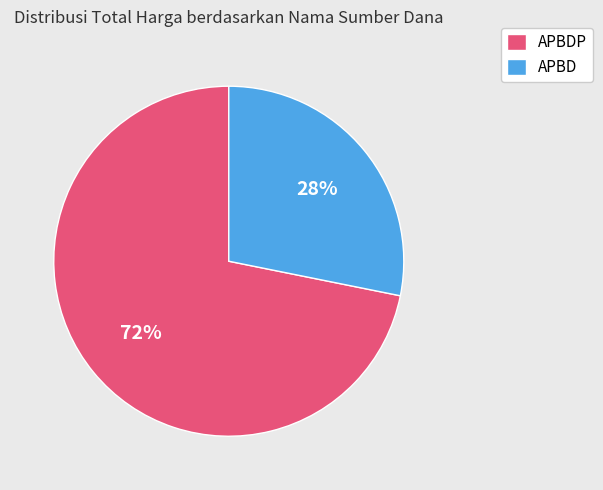

How many segments does this pie chart have?

2